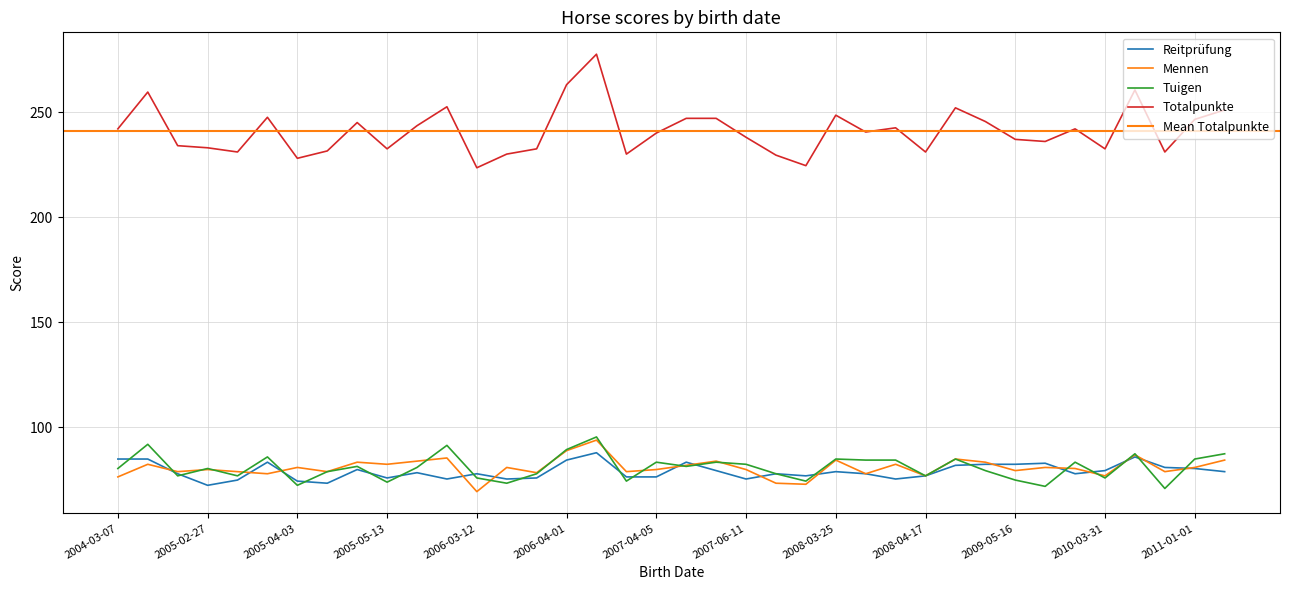

Reading left to right, list all the values displayed in this chart.

Reitprüfung: 2004-03-07=85.0	2004-03-19=85.0	2004-04-18=78.0	2005-02-27=72.5	2005-03-29=75.0	2005-03-30=83.5	2005-04-03=74.5	2005-04-14=73.5	2005-05-06=80.0	2005-05-13=76.0	2006-02-23=78.5	2006-03-02=75.5	2006-03-12=78.0	2006-03-15=75.5	2006-03-28=76.0	2006-04-01=84.5	2006-04-08=88.0	2006-04-19=76.5	2007-04-05=76.5	2007-04-27=83.5	2007-05-04=79.5	2007-06-11=75.5	2007-06-26=78.0	2008-03-01=77.0	2008-03-25=79.0	2008-04-01=78.0	2008-04-14=75.5	2008-04-17=77.0	2009-04-10=82.0	2009-04-28=82.5	2009-05-16=82.5	2009-06-01=83.0	2010-03-27=78.0	2010-03-31=79.5	2010-05-03=86.0	2010-05-13=81.0	2011-01-01=80.5	2011-05-12=79.0
Mennen: 2004-03-07=76.5	2004-03-19=82.5	2004-04-18=79.0	2005-02-27=80.0	2005-03-29=79.0	2005-03-30=78.0	2005-04-03=81.0	2005-04-14=79.0	2005-05-06=83.5	2005-05-13=82.5	2006-02-23=84.0	2006-03-02=85.5	2006-03-12=69.5	2006-03-15=81.0	2006-03-28=78.5	2006-04-01=89.0	2006-04-08=94.0	2006-04-19=79.0	2007-04-05=80.0	2007-04-27=82.0	2007-05-04=84.0	2007-06-11=80.0	2007-06-26=73.5	2008-03-01=73.0	2008-03-25=84.5	2008-04-01=78.0	2008-04-14=82.5	2008-04-17=77.0	2009-04-10=85.0	2009-04-28=83.5	2009-05-16=79.5	2009-06-01=81.0	2010-03-27=80.5	2010-03-31=77.0	2010-05-03=87.0	2010-05-13=79.0	2011-01-01=81.0	2011-05-12=84.5
Tuigen: 2004-03-07=80.5	2004-03-19=92.0	2004-04-18=77.0	2005-02-27=80.5	2005-03-29=77.0	2005-03-30=86.0	2005-04-03=72.5	2005-04-14=79.0	2005-05-06=81.5	2005-05-13=74.0	2006-02-23=81.0	2006-03-02=91.5	2006-03-12=76.0	2006-03-15=73.5	2006-03-28=78.0	2006-04-01=89.5	2006-04-08=95.5	2006-04-19=74.5	2007-04-05=83.5	2007-04-27=81.5	2007-05-04=83.5	2007-06-11=82.5	2007-06-26=78.0	2008-03-01=74.5	2008-03-25=85.0	2008-04-01=84.5	2008-04-14=84.5	2008-04-17=77.0	2009-04-10=85.0	2009-04-28=79.5	2009-05-16=75.0	2009-06-01=72.0	2010-03-27=83.5	2010-03-31=76.0	2010-05-03=87.5	2010-05-13=71.0	2011-01-01=85.0	2011-05-12=87.5
Totalpunkte: 2004-03-07=242.0	2004-03-19=259.5	2004-04-18=234.0	2005-02-27=233.0	2005-03-29=231.0	2005-03-30=247.5	2005-04-03=228.0	2005-04-14=231.5	2005-05-06=245.0	2005-05-13=232.5	2006-02-23=243.5	2006-03-02=252.5	2006-03-12=223.5	2006-03-15=230.0	2006-03-28=232.5	2006-04-01=263.0	2006-04-08=277.5	2006-04-19=230.0	2007-04-05=240.0	2007-04-27=247.0	2007-05-04=247.0	2007-06-11=238.0	2007-06-26=229.5	2008-03-01=224.5	2008-03-25=248.5	2008-04-01=240.5	2008-04-14=242.5	2008-04-17=231.0	2009-04-10=252.0	2009-04-28=245.5	2009-05-16=237.0	2009-06-01=236.0	2010-03-27=242.0	2010-03-31=232.5	2010-05-03=260.5	2010-05-13=231.0	2011-01-01=246.5	2011-05-12=251.0